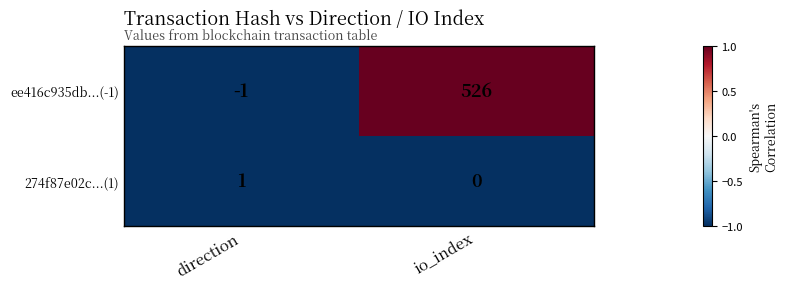

What is the total value across all series at direction?

0